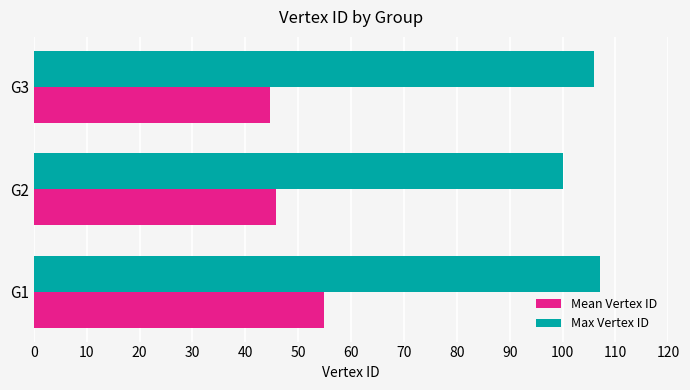

What is the difference between the maximum and minimum values in the Max Vertex ID series?

7.0